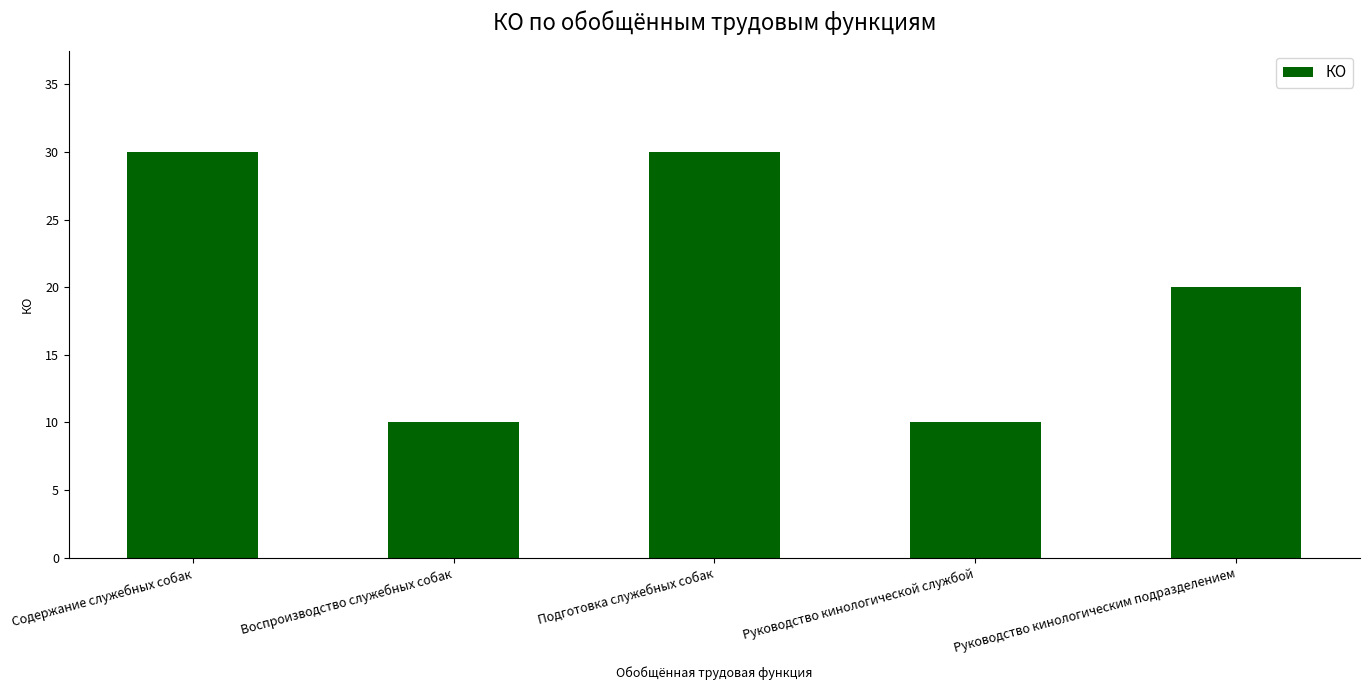

What is the greatest value displayed?

30